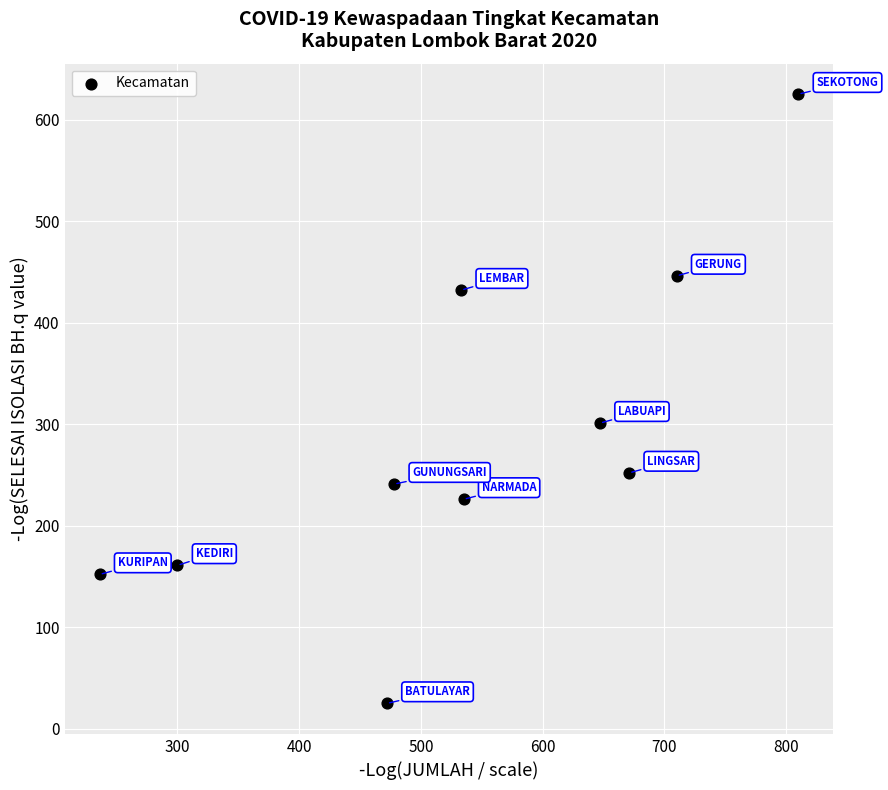

What is the average Y value?

286